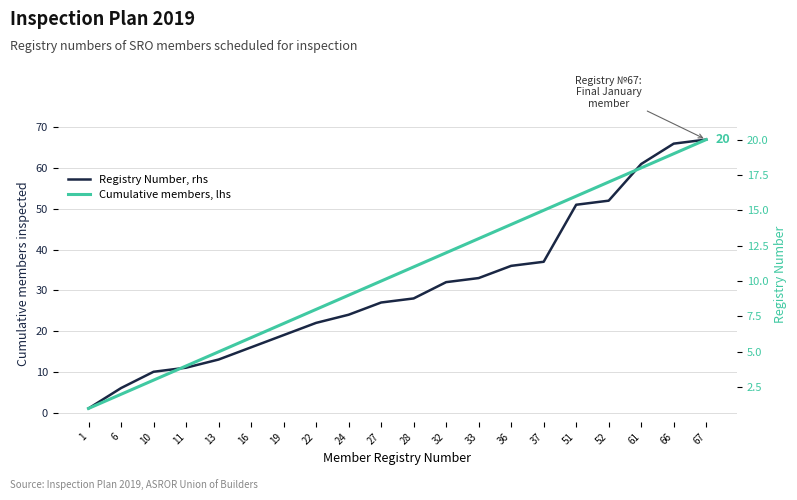

What is the value of the Registry Number, rhs point at the 6th from the left?

16